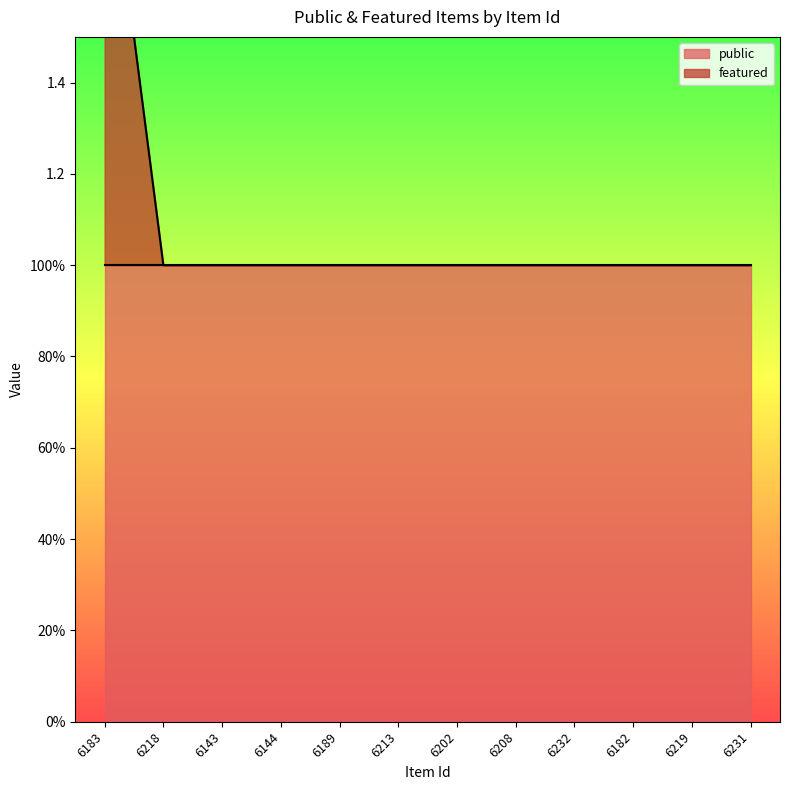

At which category does the chart reach its peak across all series?

6183